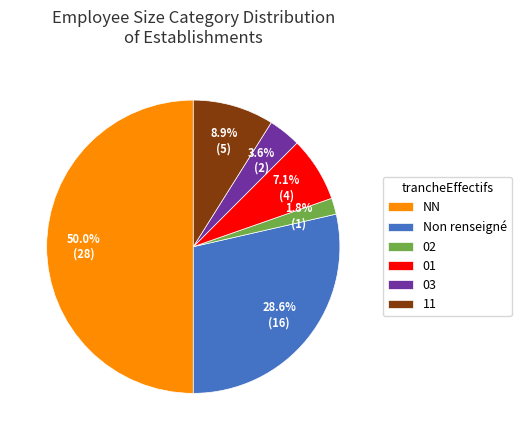

Rank the categories by value from highest to lowest.

NN, Non renseigné, 11, 01, 03, 02